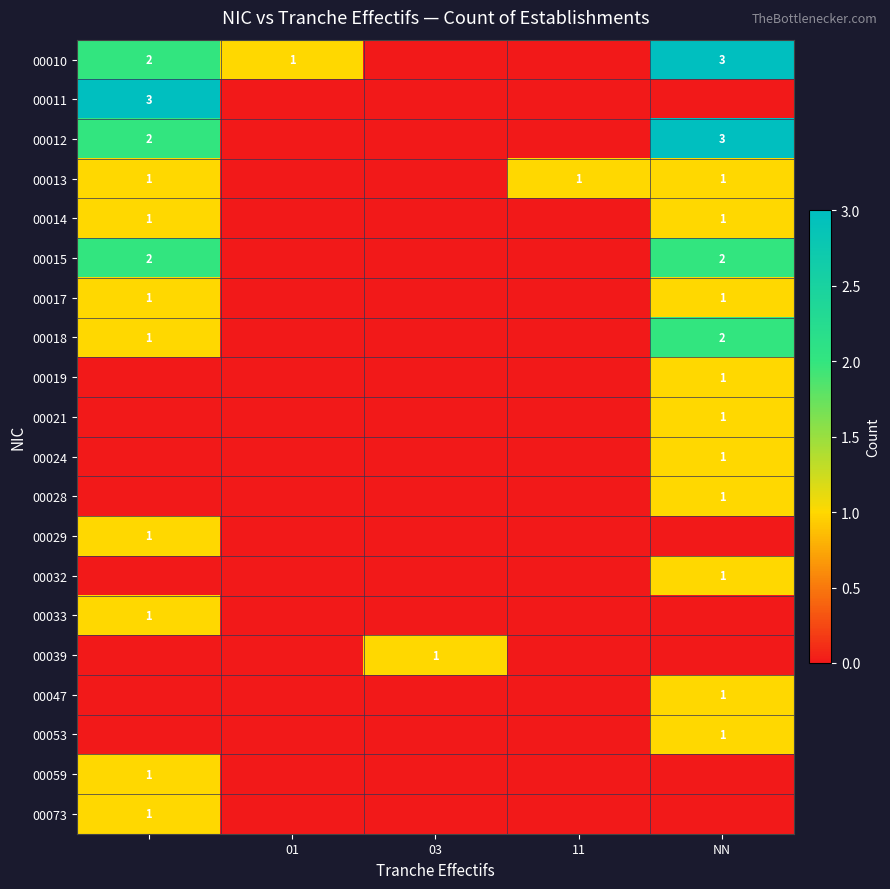

The value of 00010 at NN is 5. True or false?

False